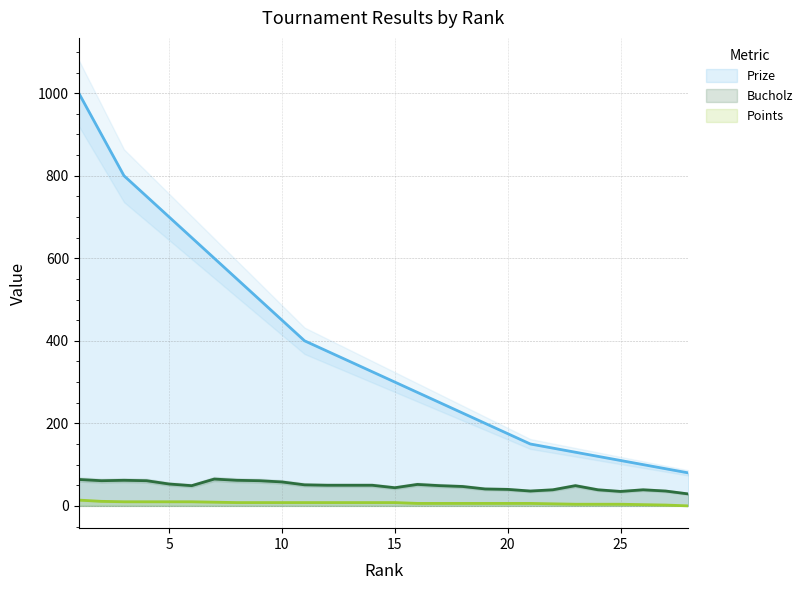

True or false: Bucholz and Points intersect in this chart.

False